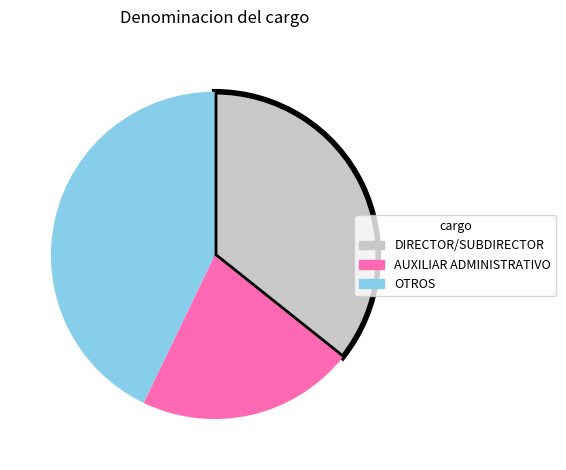

What is the ratio of the value at OTROS to the value at DIRECTOR/SUBDIRECTOR?

1.2